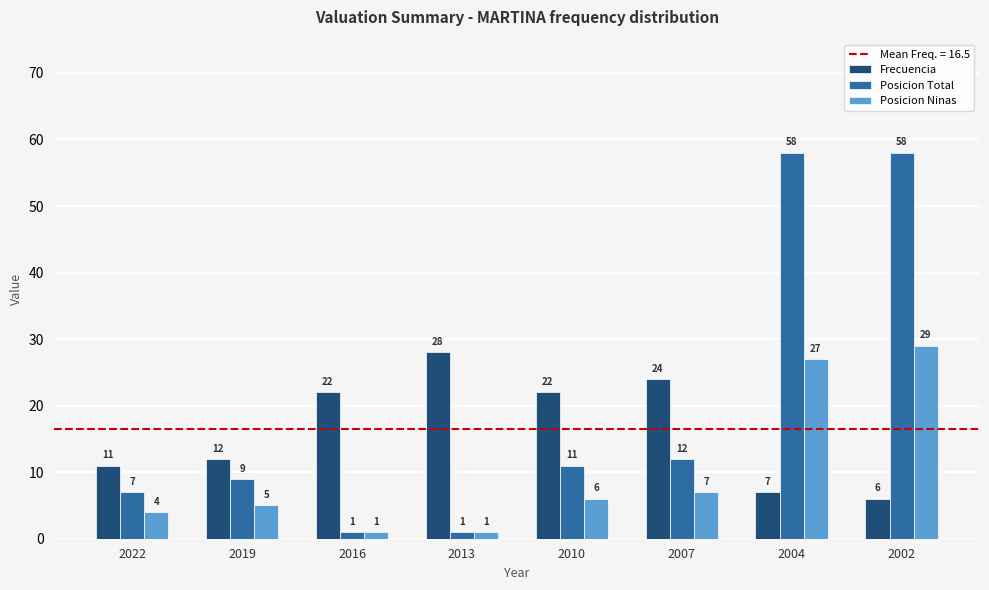

Reading left to right, list all the values displayed in this chart.

Frecuencia: 11	12	22	28	22	24	7	6
Posicion Total: 7	9	1	1	11	12	58	58
Posicion Ninas: 4	5	1	1	6	7	27	29